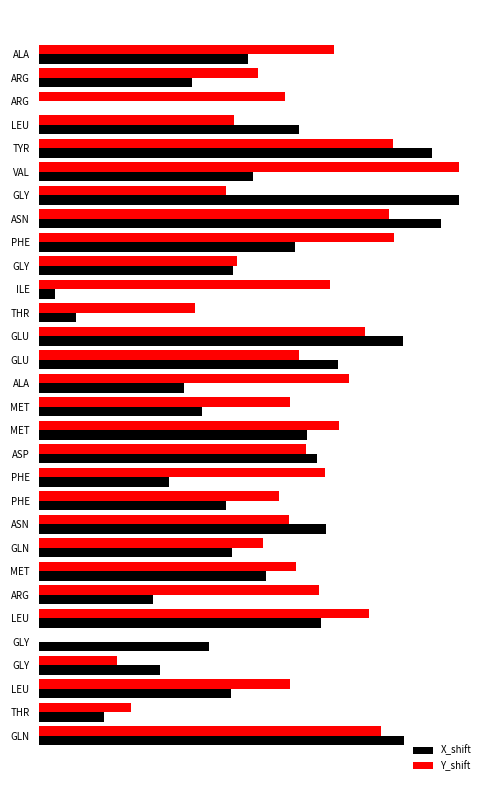

What is the value of the Y_shift bar at the 6th from the left?

10.0